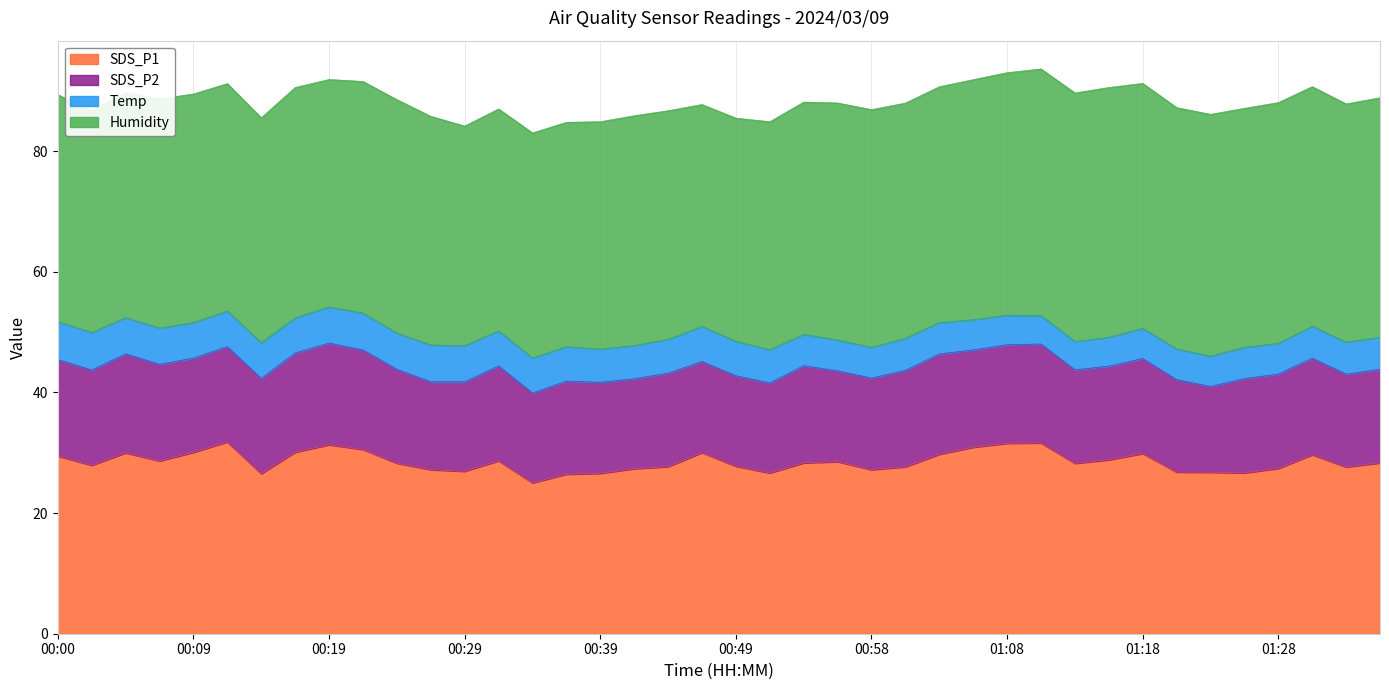

What value does the Humidity series have at 00:46?

36.8